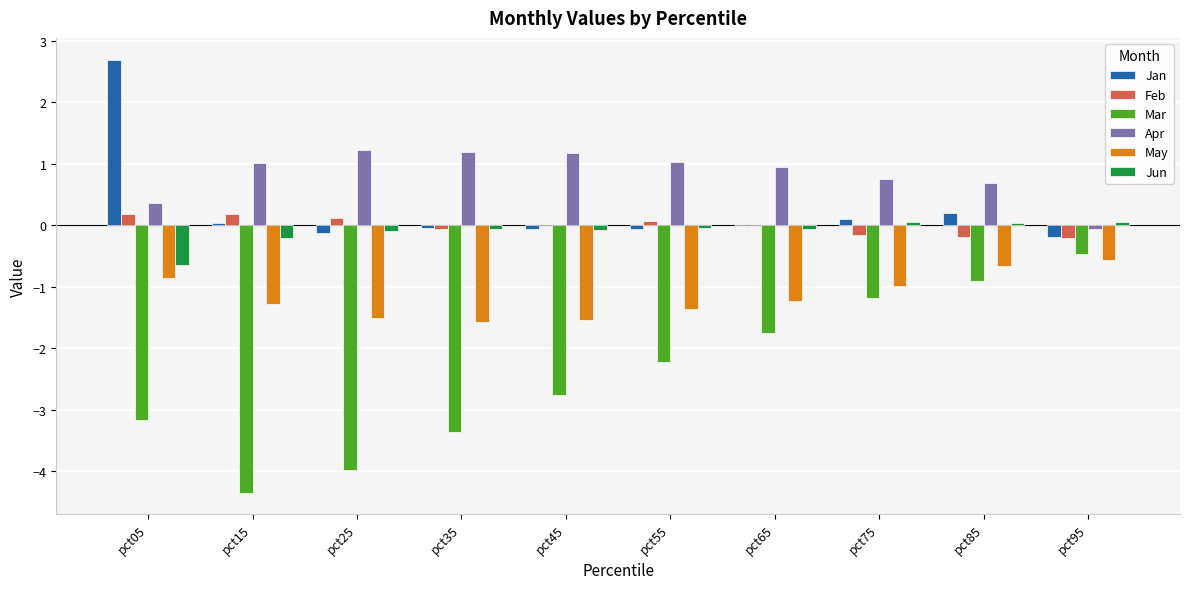

Is the value of May at pct95 greater than the value of Feb at pct25?

No